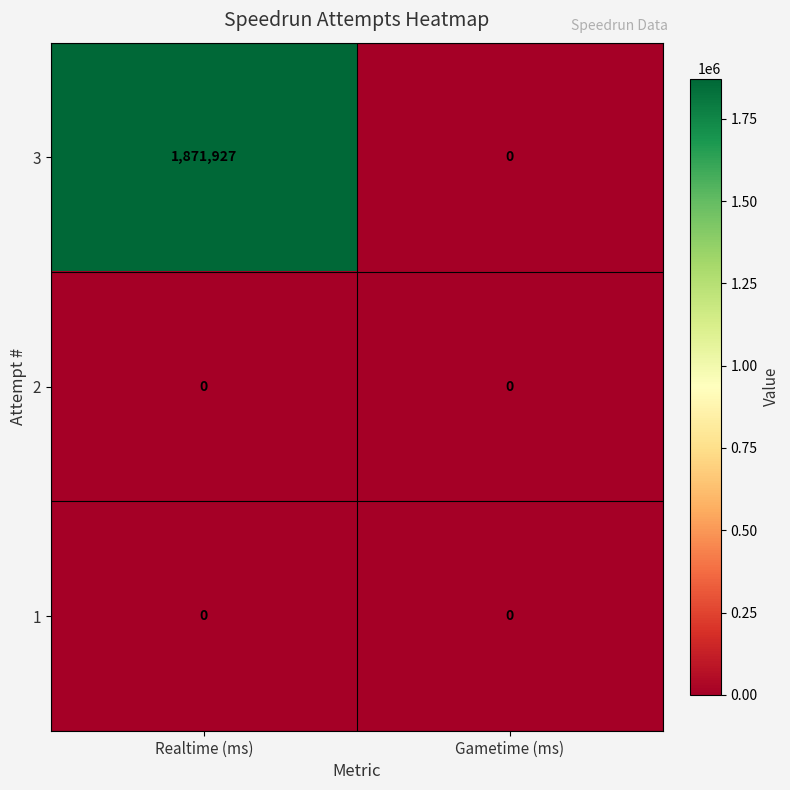

What is the sum of the 3 values at Realtime (ms) and Gametime (ms)?

1871927